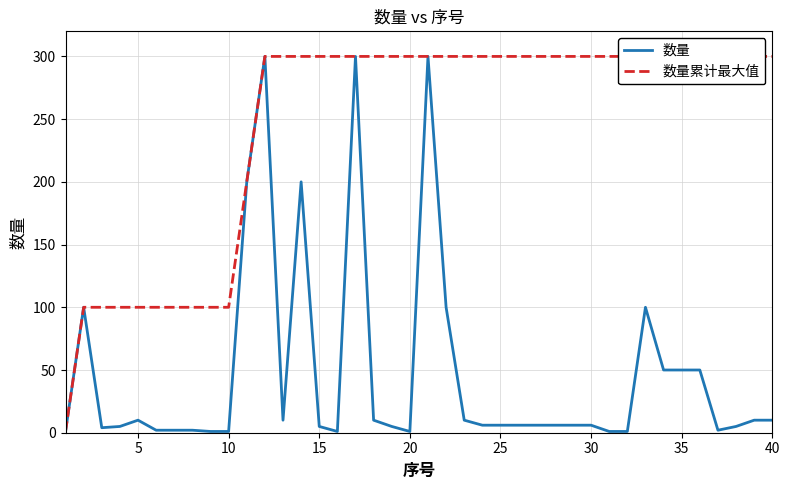

What is the maximum value shown in the chart?

300